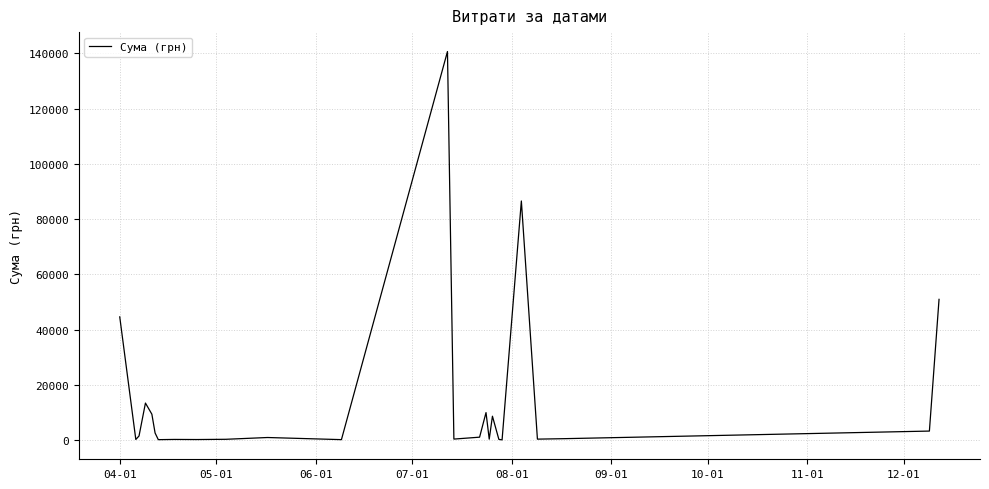

What is the smallest value displayed?

97.8